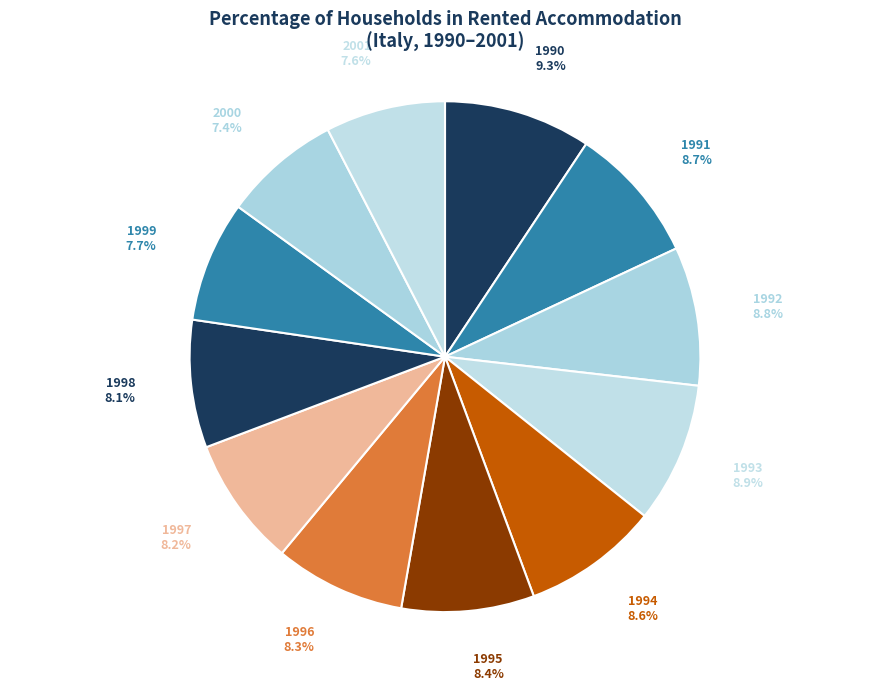

Which has a higher value, 1993 or 1995?

1993